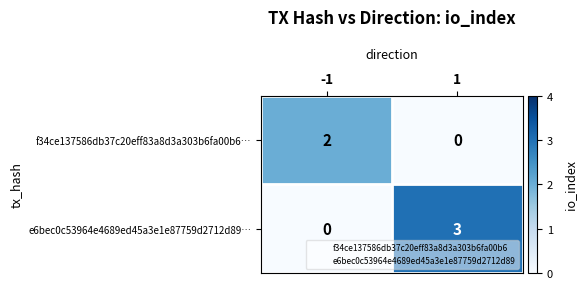

Count the number of categories in the chart.

2